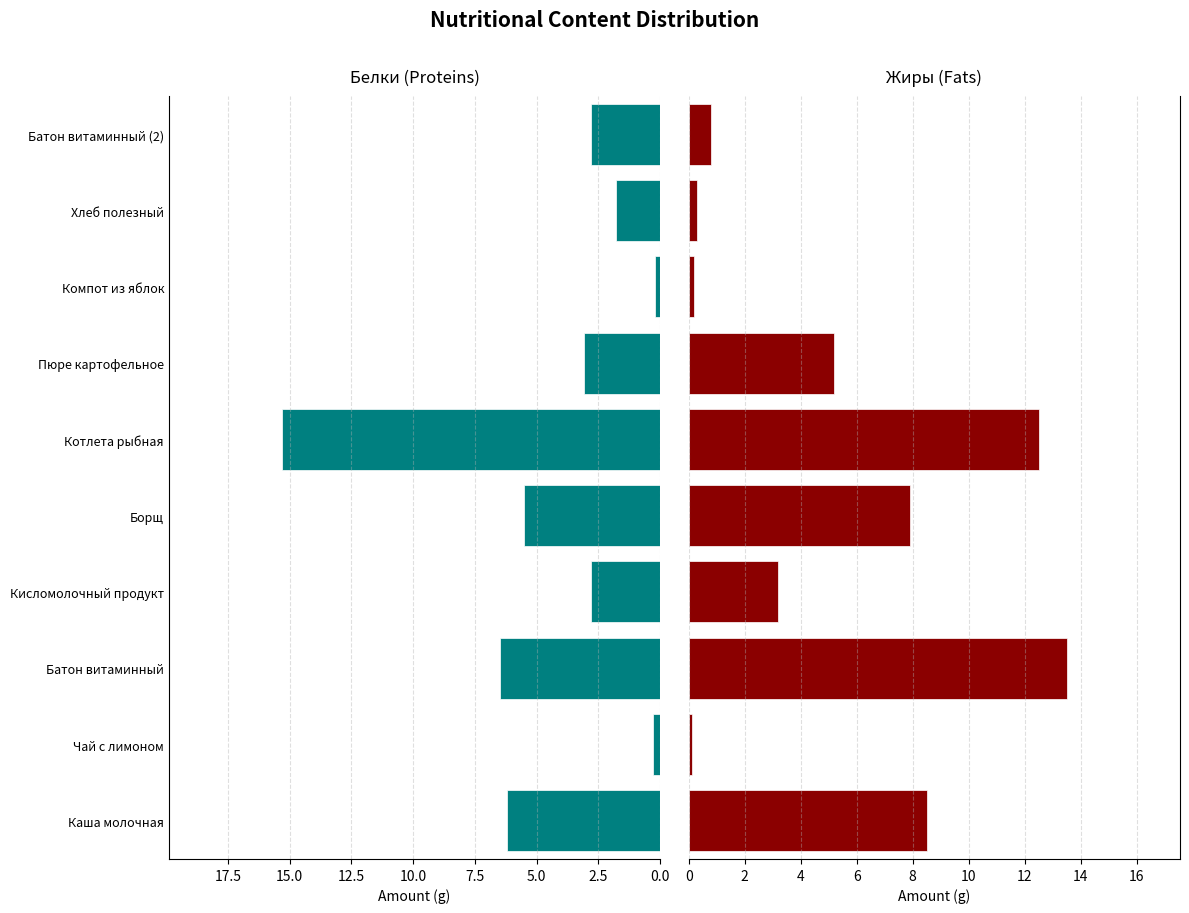

Which series has the largest total across all categories?

Жиры